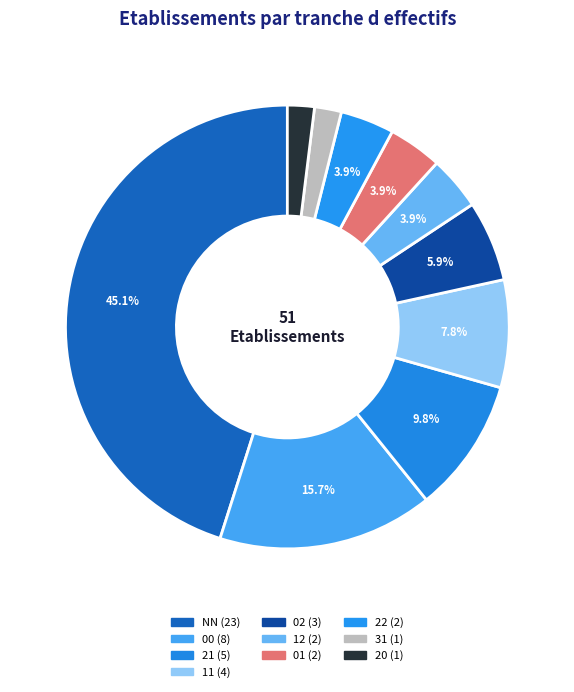

Is it true that 21 is 1% of the pie?

False